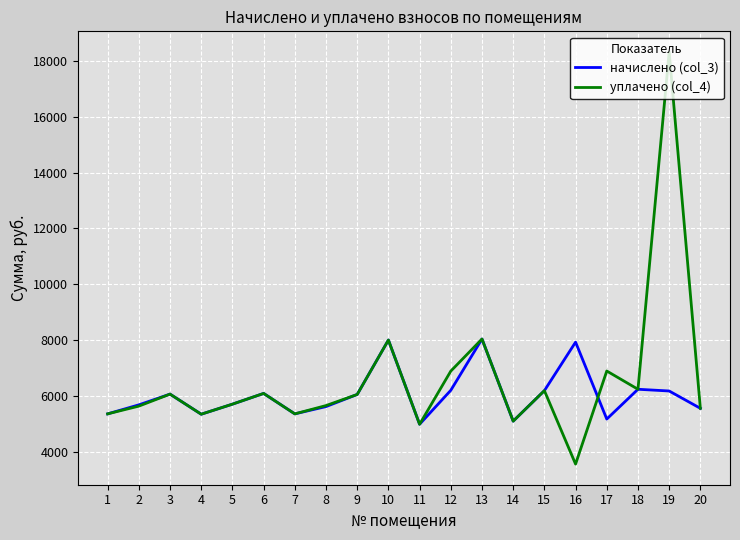

The начислено (col_3) series shows 6185.2 at 15. True or false?

True